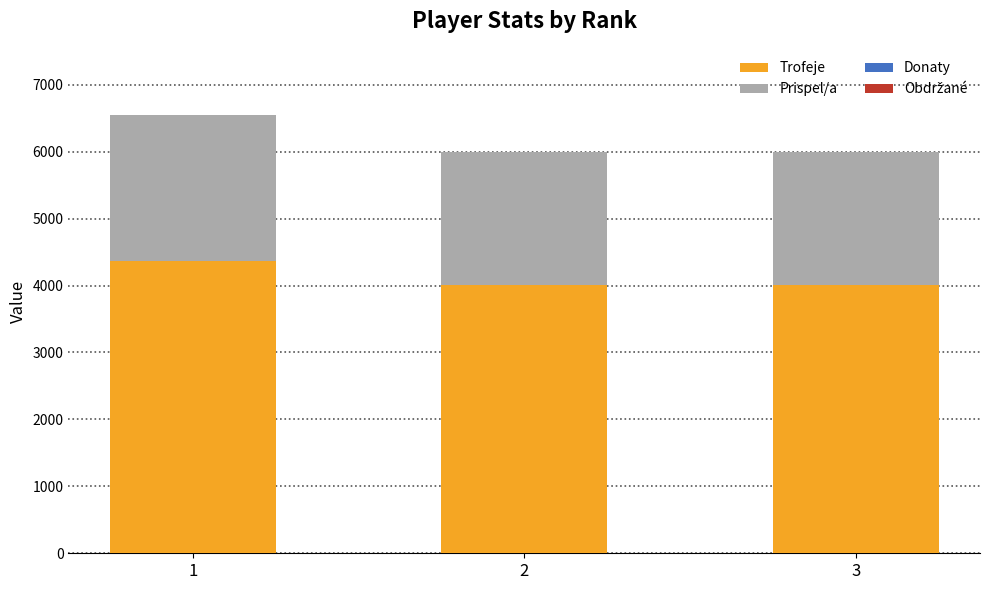

Reading left to right, transcribe the values for Trofeje.

1=4369	2=4001	3=4001